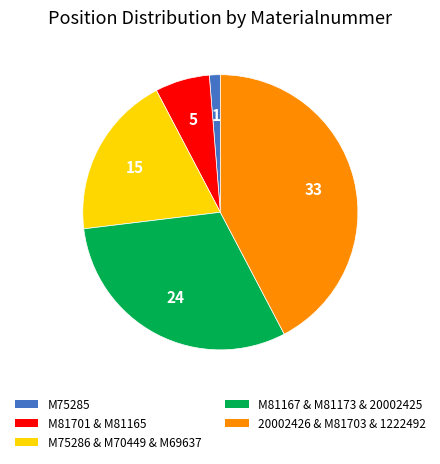

Is there any slice that represents more than half of the pie?

No